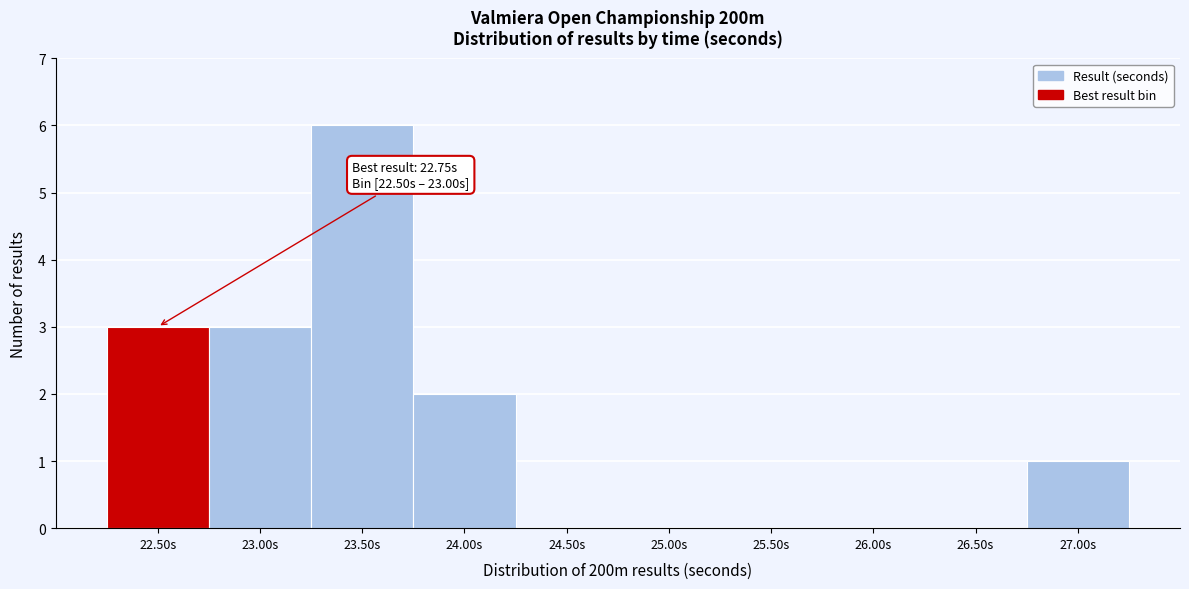

Reading right to left, list all the values displayed in this chart.

27.00s=1	26.50s=0	26.00s=0	25.50s=0	25.00s=0	24.50s=0	24.00s=2	23.50s=6	23.00s=3	22.50s=3